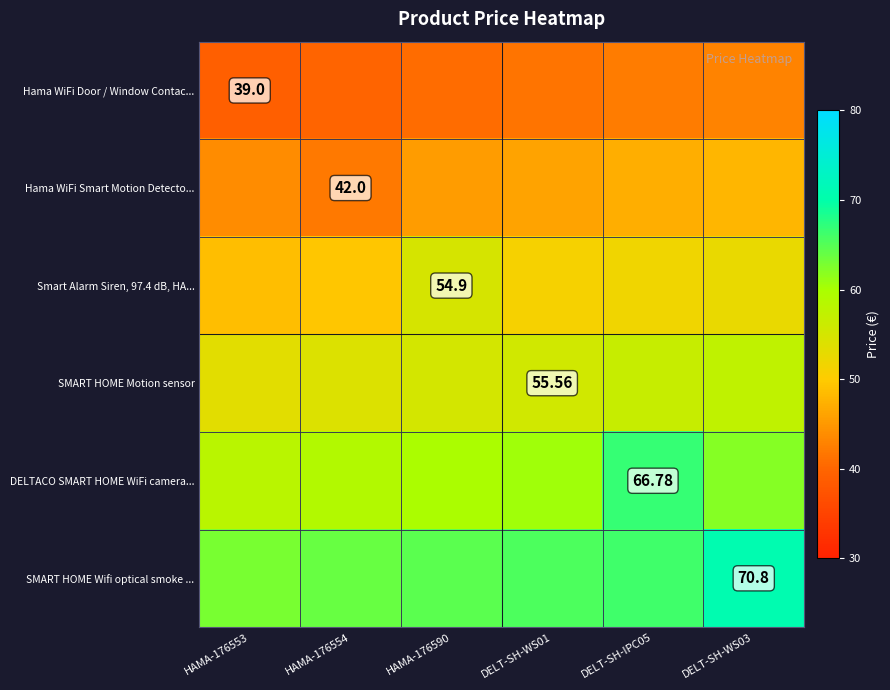

How many categories are shown in the chart?

6